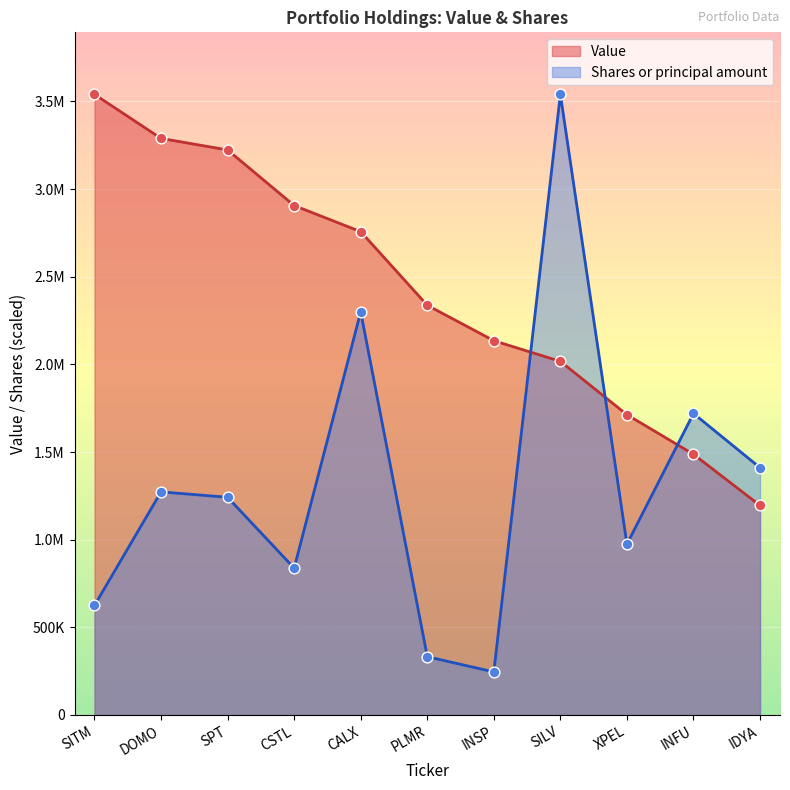

What is the total value across all series at CALX?

5056949.2